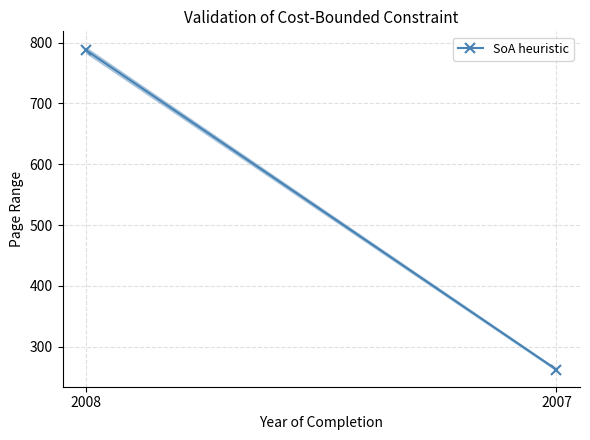

How many categories are shown in the chart?

2